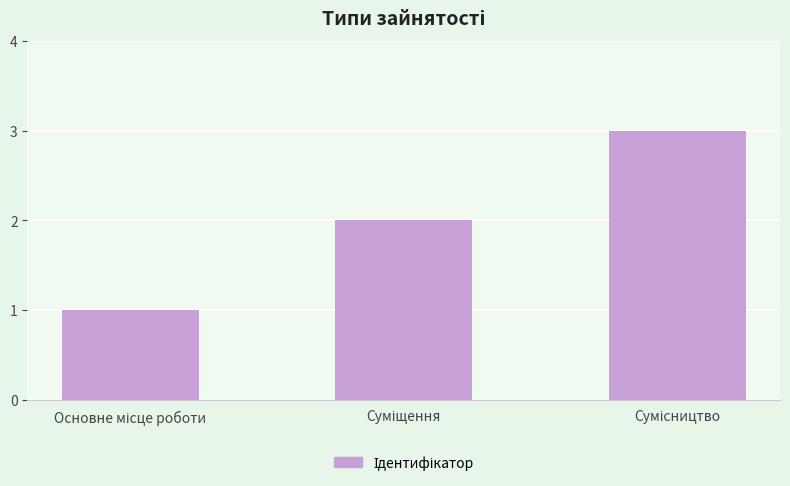

Count the number of data series in this chart.

1